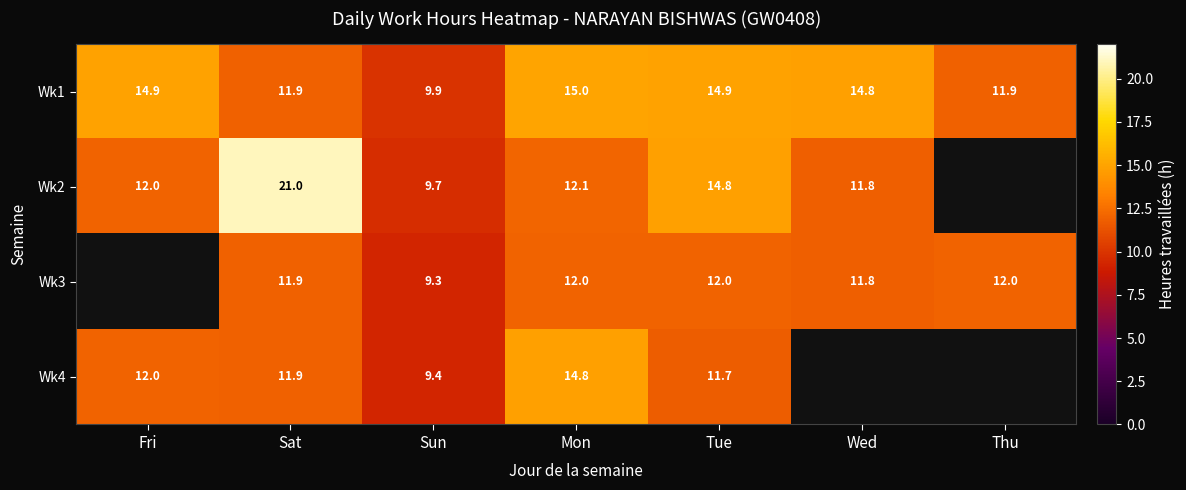

What is the difference between the maximum and minimum values in the Wk1 series?

5.0